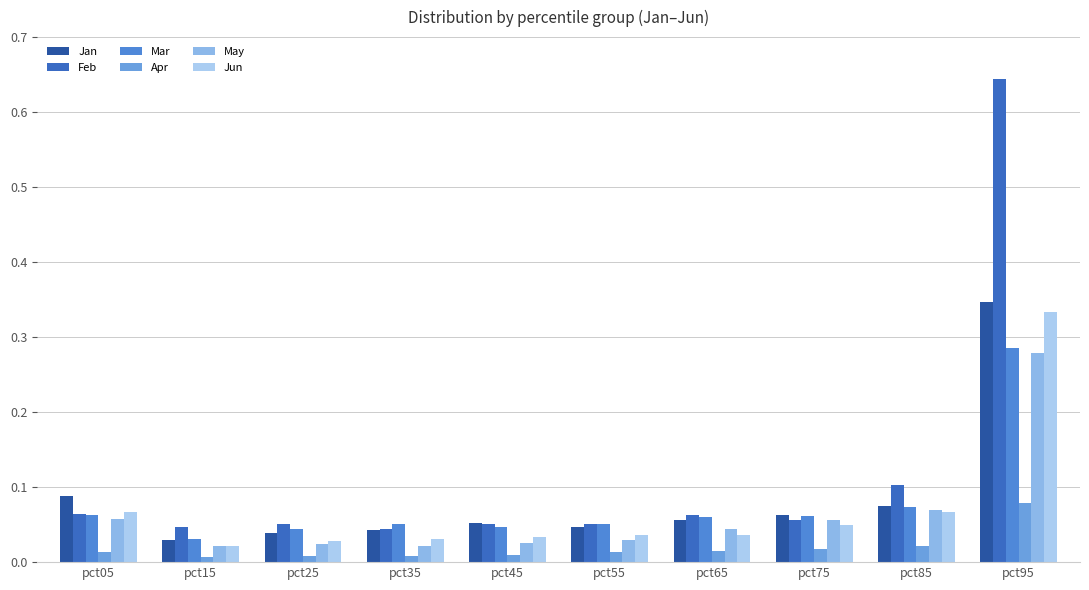

What is the value of the Apr bar at the 10th from the left?

0.1